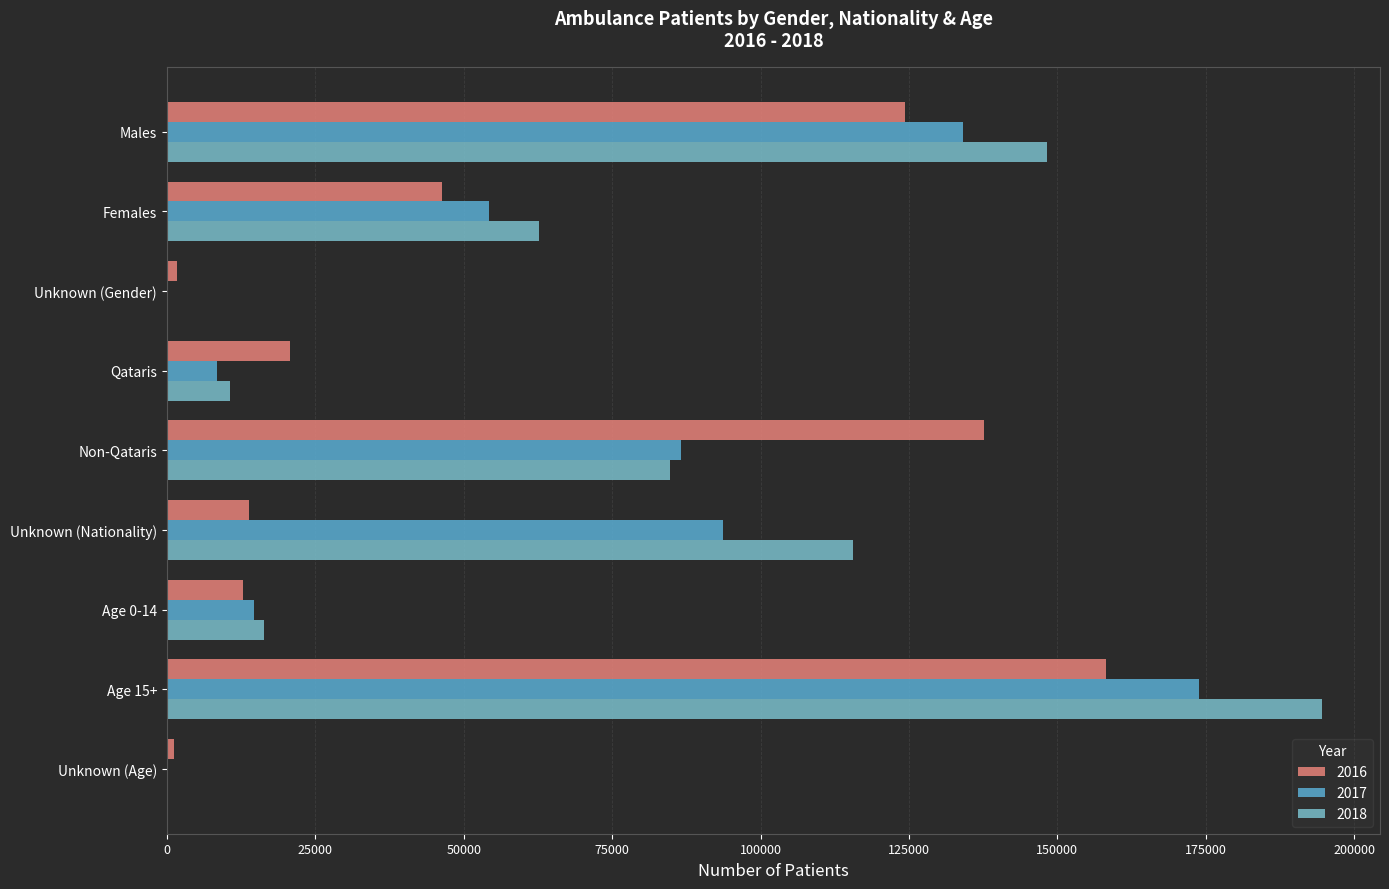

What is the difference between the maximum and minimum values in the 2017 series?

173806